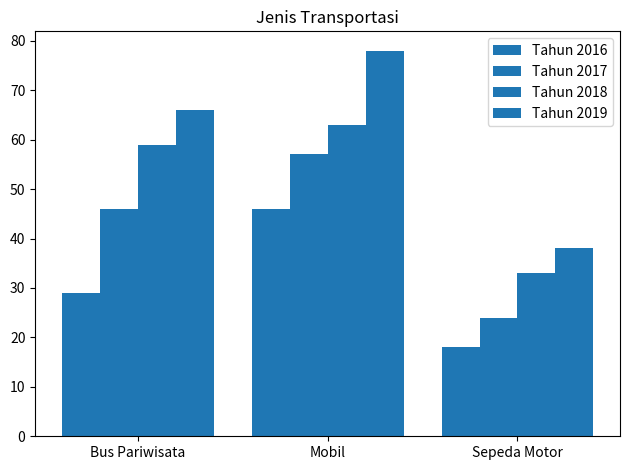

How many bars are there in each group?

4